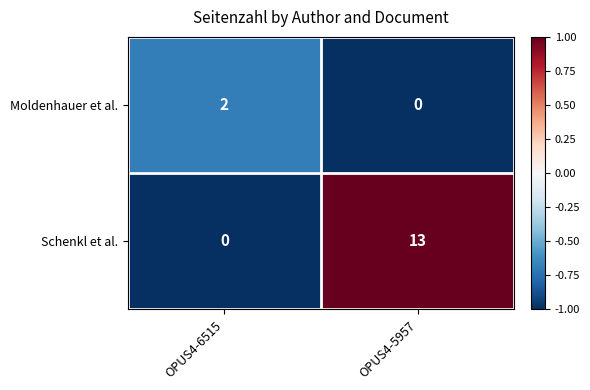

What is the difference between the Schenkl et al. values at OPUS4-6515 and OPUS4-5957?

13